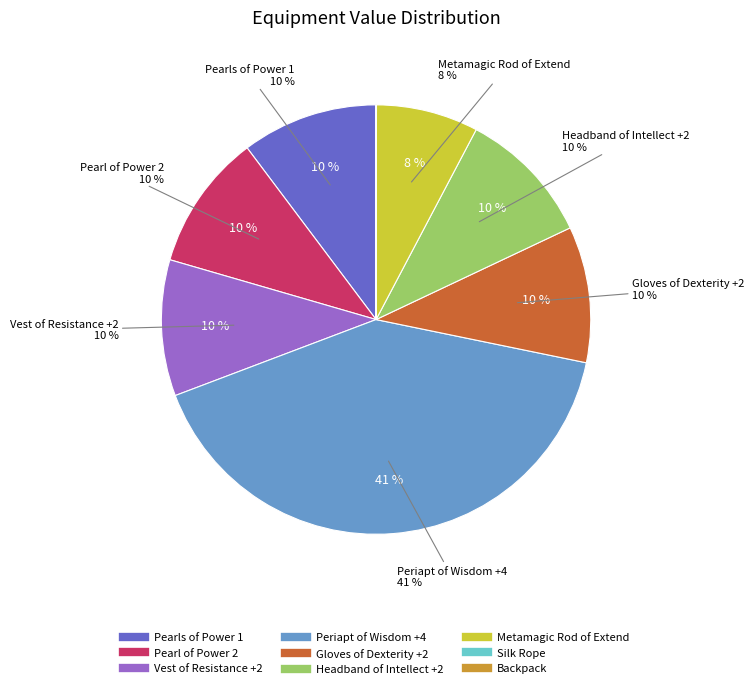

What percentage is the Periapt of Wisdom +4 slice, to the nearest percent?

41%